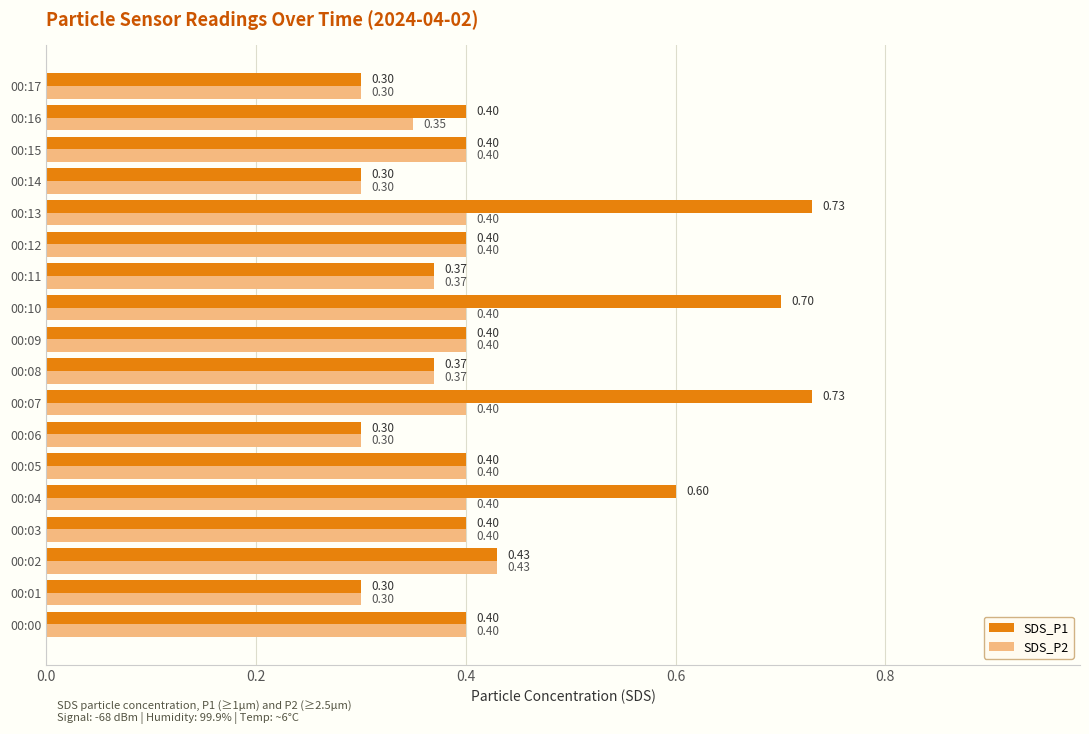

Rank the series at 00:16 from highest to lowest value.

SDS_P1, SDS_P2